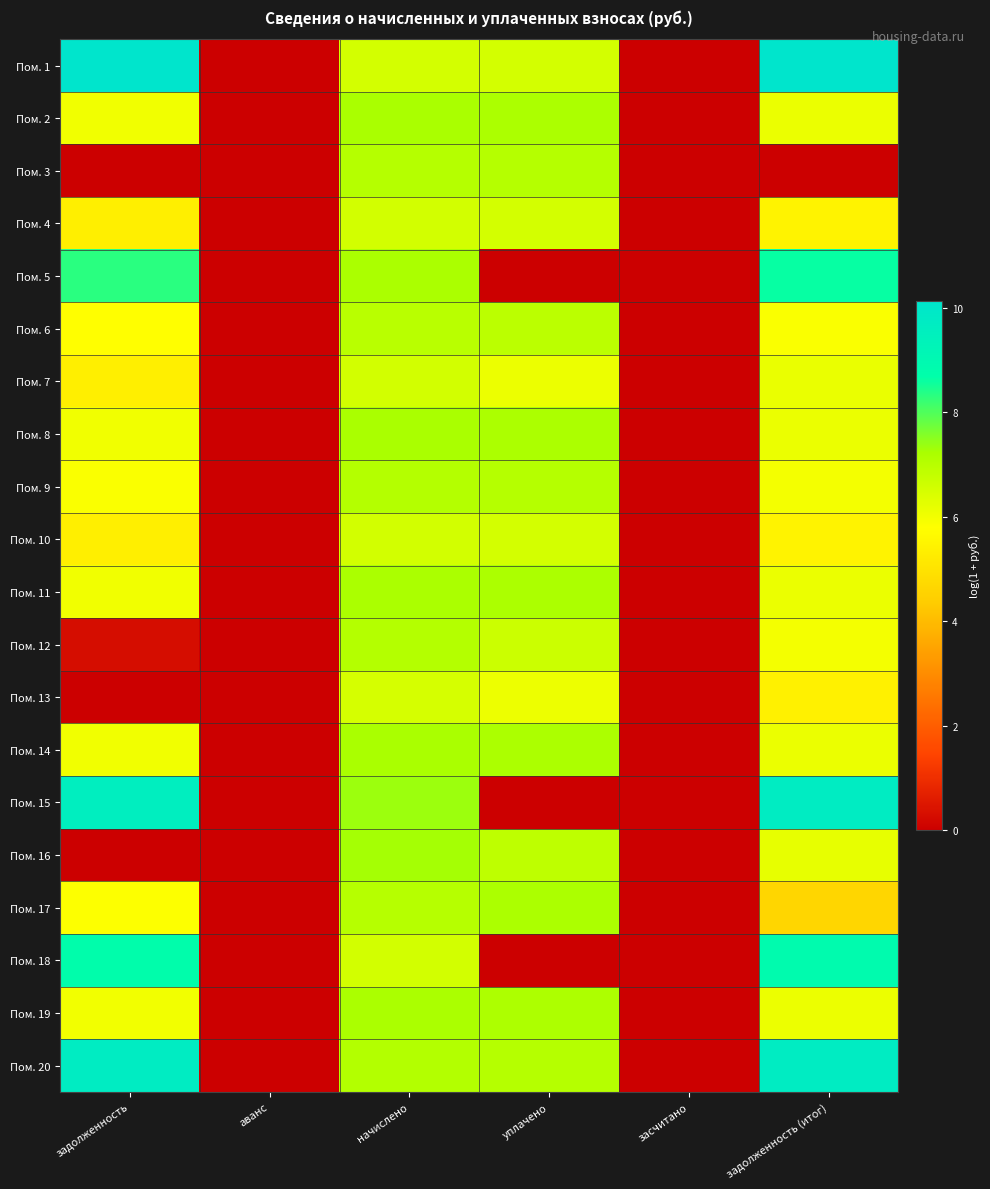

Reading left to right, transcribe all the data shown in this chart.

Пом. 1: задолженность=10.1	аванс=0.0	начислено=6.5	уплачено=6.5	засчитано=0.0	задолженность (итог)=10.1
Пом. 2: задолженность=6.0	аванс=0.0	начислено=7.2	уплачено=7.2	засчитано=0.0	задолженность (итог)=6.1
Пом. 3: задолженность=0.0	аванс=0.0	начислено=7.0	уплачено=7.0	засчитано=0.0	задолженность (итог)=0.0
Пом. 4: задолженность=5.4	аванс=0.0	начислено=6.5	уплачено=6.5	засчитано=0.0	задолженность (итог)=5.5
Пом. 5: задолженность=8.3	аванс=0.0	начислено=7.2	уплачено=0.0	засчитано=0.0	задолженность (итог)=8.6
Пом. 6: задолженность=5.8	аванс=0.0	начислено=7.0	уплачено=6.9	засчитано=0.0	задолженность (итог)=5.9
Пом. 7: задолженность=5.4	аванс=0.0	начислено=6.5	уплачено=6.1	засчитано=0.0	задолженность (итог)=6.1
Пом. 8: задолженность=6.0	аванс=0.0	начислено=7.2	уплачено=7.2	засчитано=0.0	задолженность (итог)=6.1
Пом. 9: задолженность=5.9	аванс=0.0	начислено=7.1	уплачено=7.0	засчитано=0.0	задолженность (итог)=6.0
Пом. 10: задолженность=5.4	аванс=0.0	начислено=6.5	уплачено=6.5	засчитано=0.0	задолженность (итог)=5.5
Пом. 11: задолженность=6.0	аванс=0.0	начислено=7.2	уплачено=7.2	засчитано=0.0	задолженность (итог)=6.1
Пом. 12: задолженность=0.3	аванс=0.0	начислено=7.1	уплачено=6.7	засчитано=0.0	задолженность (итог)=6.0
Пом. 13: задолженность=0.0	аванс=0.0	начислено=6.5	уплачено=6.1	засчитано=0.0	задолженность (итог)=5.4
Пом. 14: задолженность=6.0	аванс=0.0	начислено=7.2	уплачено=7.2	засчитано=0.0	задолженность (итог)=6.1
Пом. 15: задолженность=9.6	аванс=0.0	начислено=7.4	уплачено=0.0	засчитано=0.0	задолженность (итог)=9.7
Пом. 16: задолженность=0.0	аванс=0.0	начислено=7.3	уплачено=6.9	засчитано=0.0	задолженность (итог)=6.2
Пом. 17: задолженность=5.8	аванс=0.0	начислено=7.0	уплачено=7.2	засчитано=0.0	задолженность (итог)=4.6
Пом. 18: задолженность=8.7	аванс=0.0	начислено=6.5	уплачено=0.0	засчитано=0.0	задолженность (итог)=8.9
Пом. 19: задолженность=6.0	аванс=0.0	начислено=7.2	уплачено=7.2	засчитано=0.0	задолженность (итог)=6.1
Пом. 20: задолженность=9.7	аванс=0.0	начислено=7.1	уплачено=7.0	засчитано=0.0	задолженность (итог)=9.7